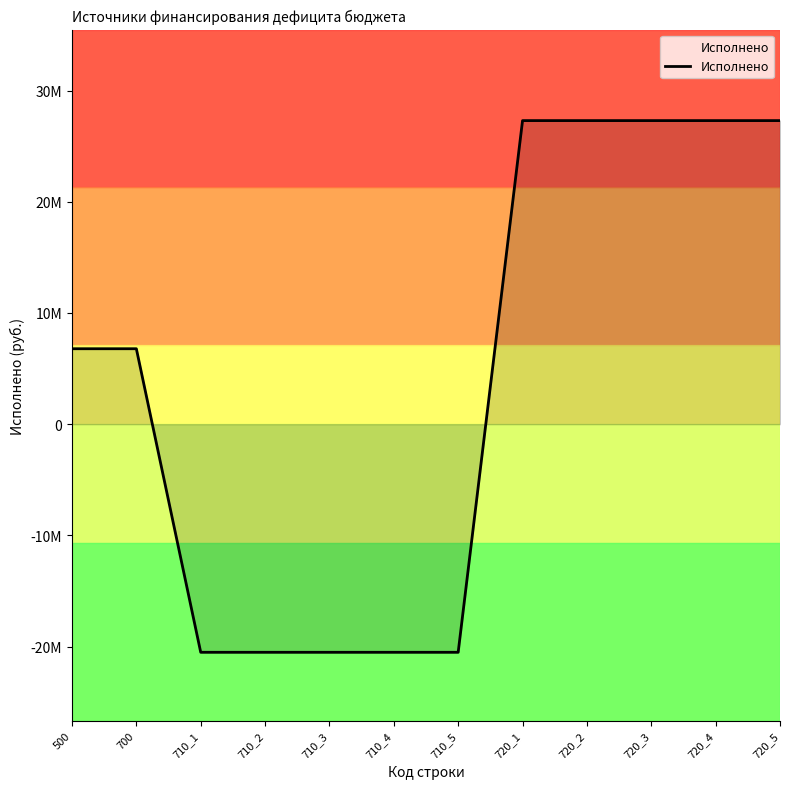

Does the chart display data point markers on the line(s)?

No